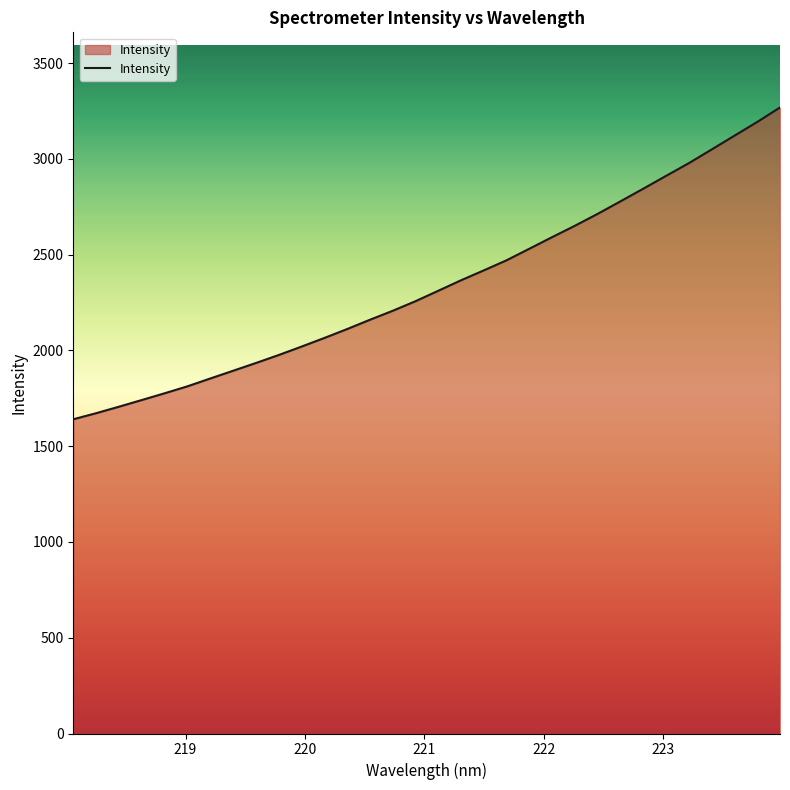

What is the minimum value shown in the chart?

1640.7